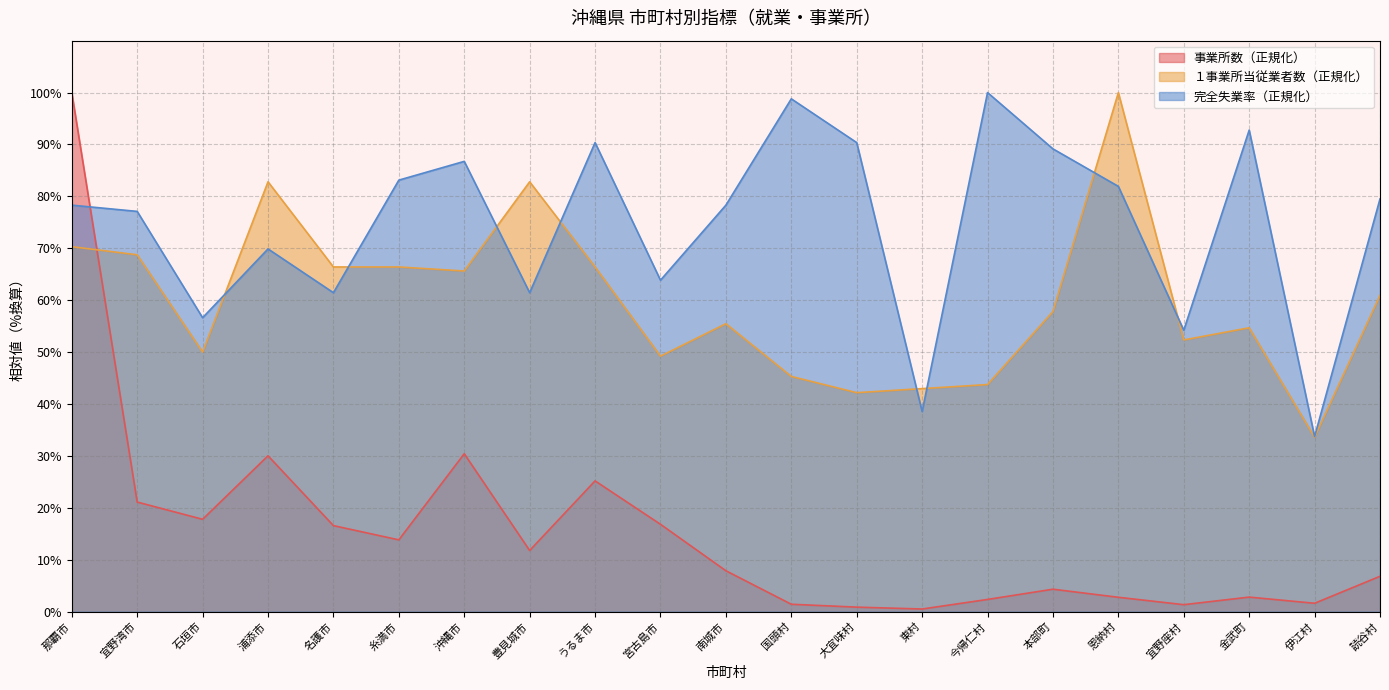

What is the difference between the maximum and minimum values in the 完全失業率 series?

66.3